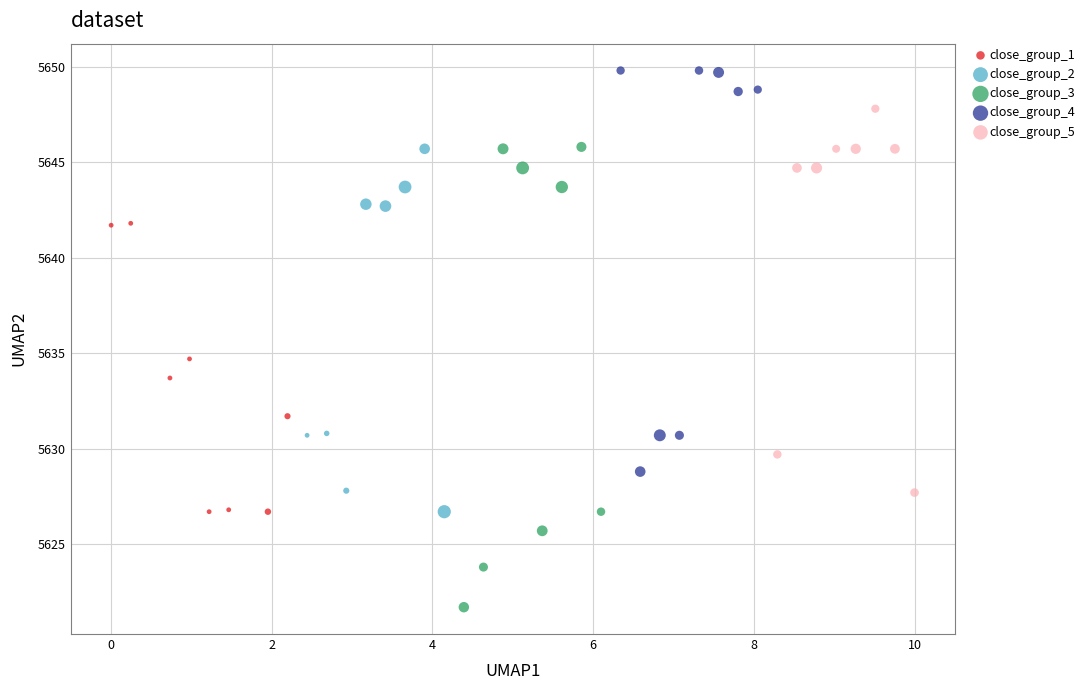

Which series contains the lowest Y value?

close_group_3